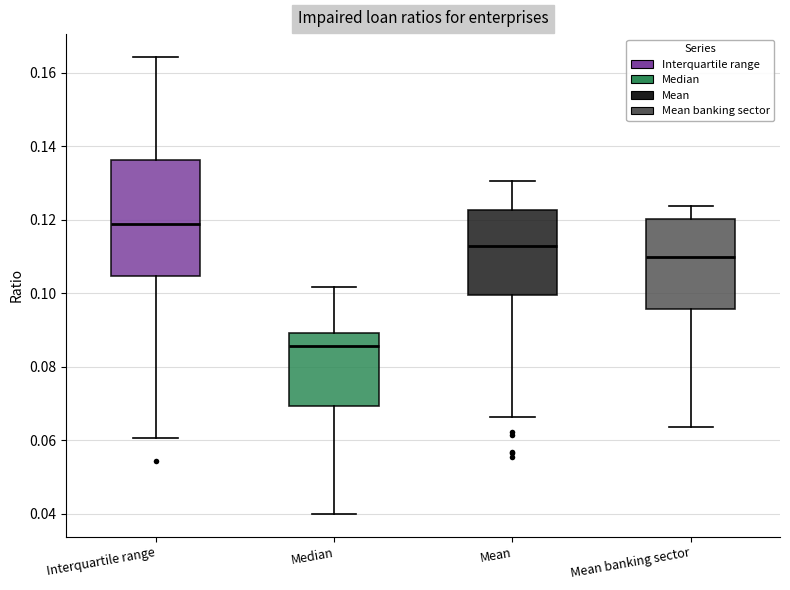

Which box is the tallest, from its lower edge to its upper edge?

Interquartile range